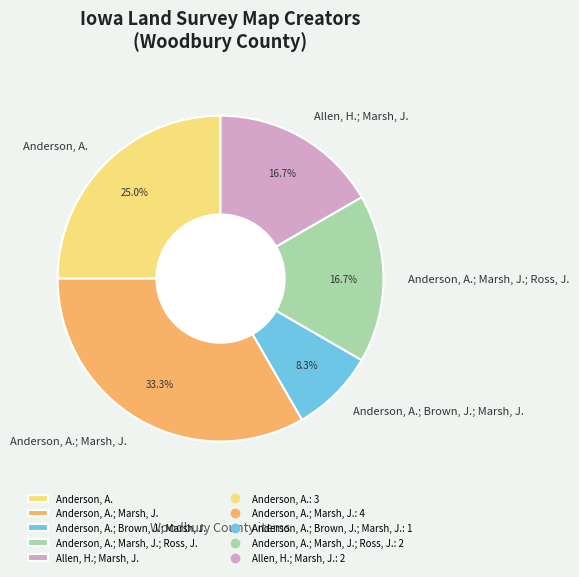

Is the sum of Anderson, A.; Brown, J.; Marsh, J. and Anderson, A. greater than half?

No